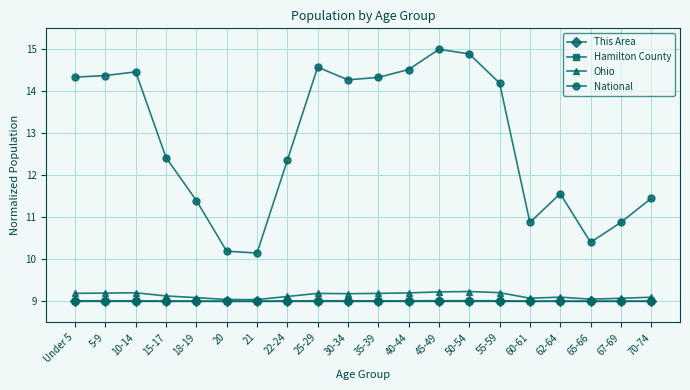

What is the difference between the maximum and minimum values in the National series?

4.8